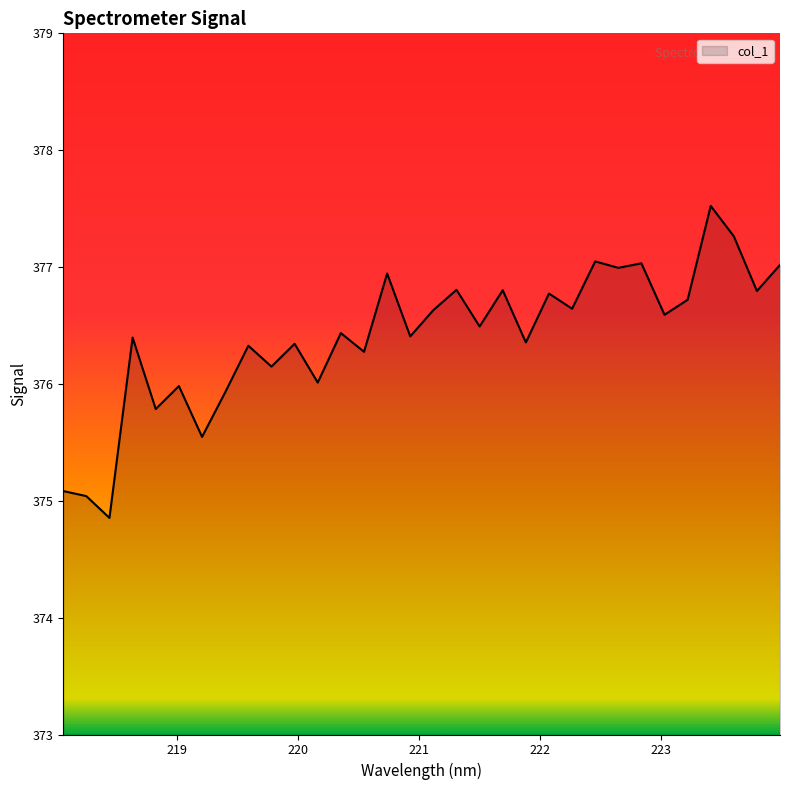

What is the difference between the maximum and minimum values?

2.7